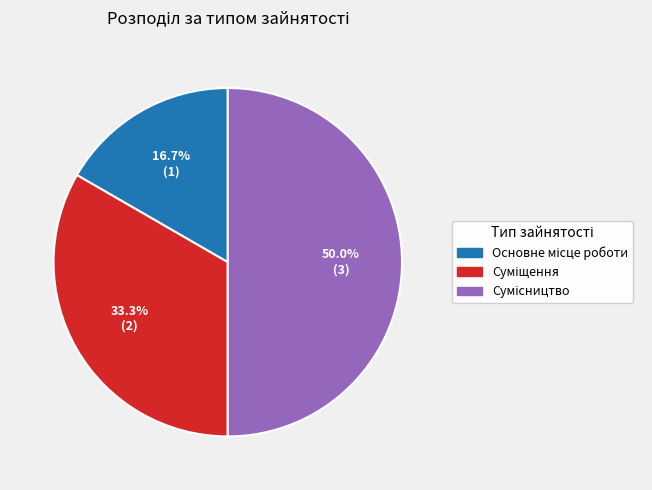

To the nearest percent, what is the difference between the Основне місце роботи and Сумісництво slice percentages?

33%